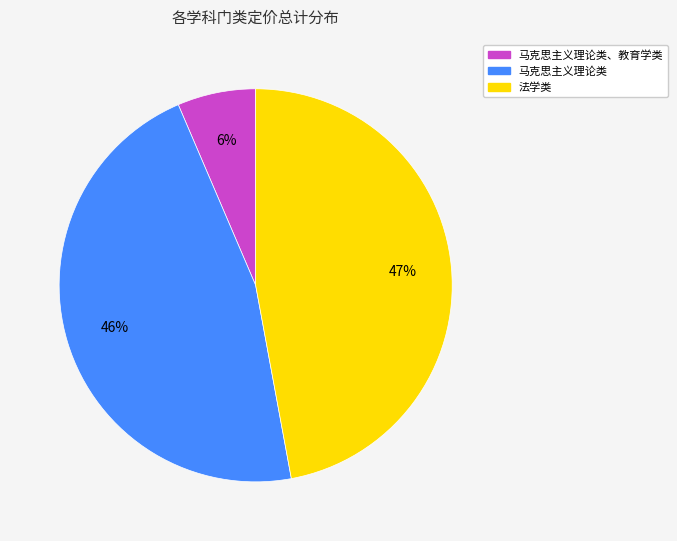

Is there a majority slice in this chart?

No